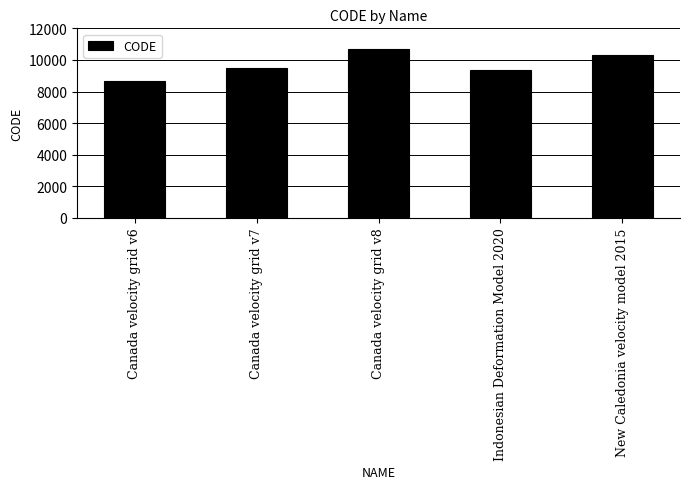

Which label corresponds to the largest value in the chart?

Canada velocity grid v8